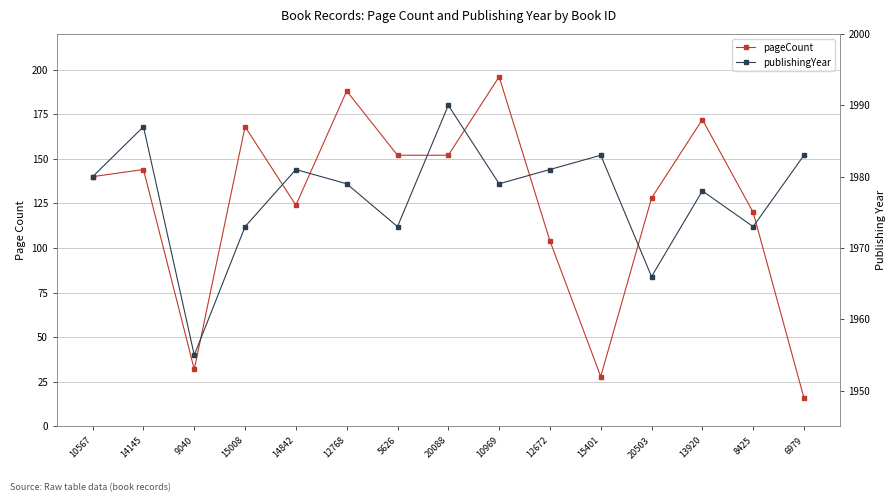

The value of publishingYear at 9040 is 1000. True or false?

False